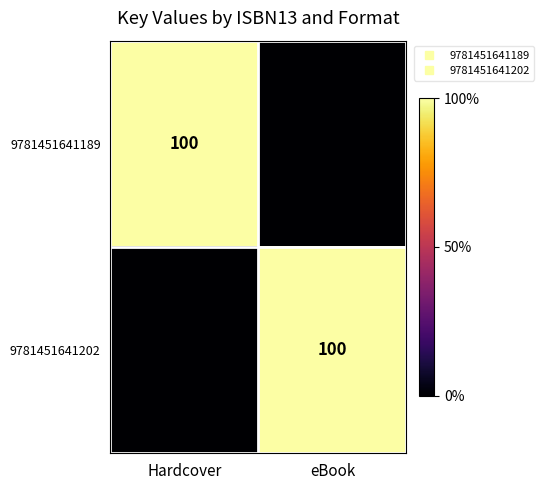

How many 9781451641189 values are between 0 and 82003431?

2